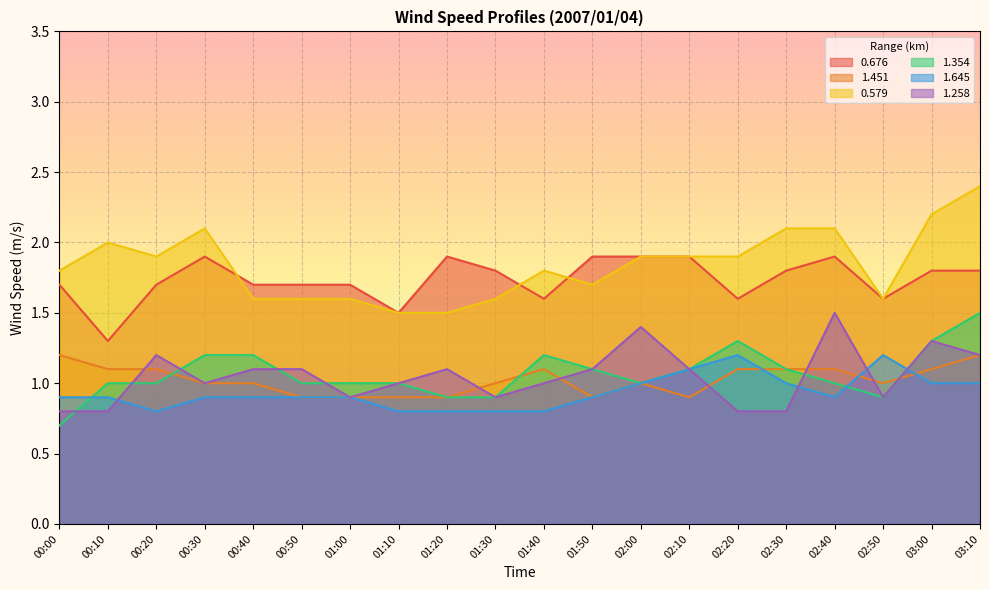

True or false: 0.579 and 1.258 cross at least once.

False